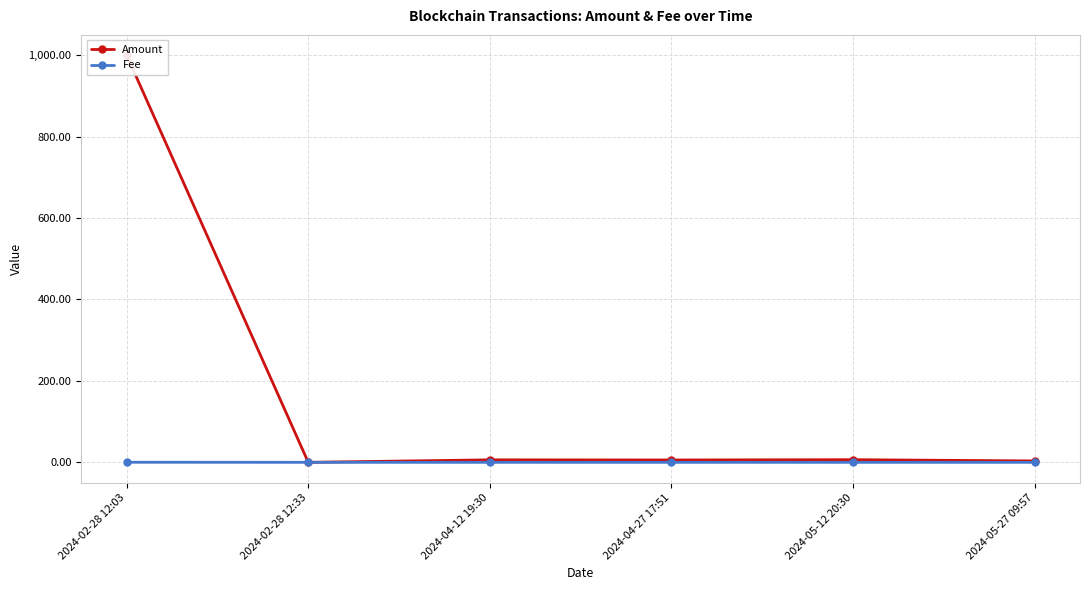

True or false: Fee has more than 1 interior local peaks.

False